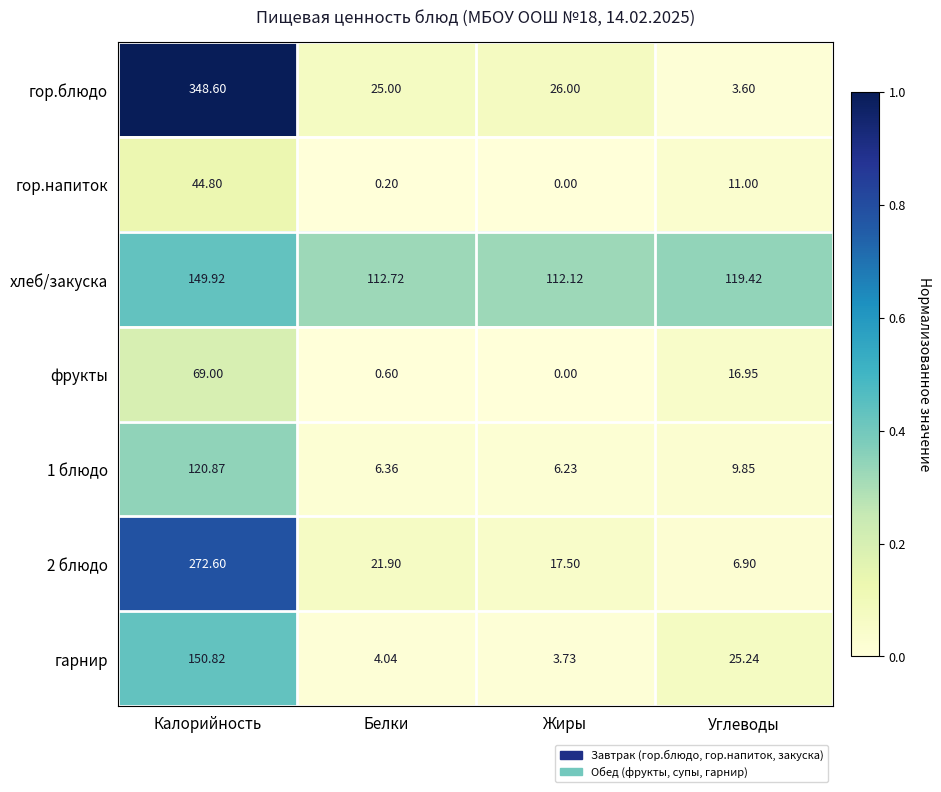

Which series changed the most between Белки and Жиры?

2 блюдо